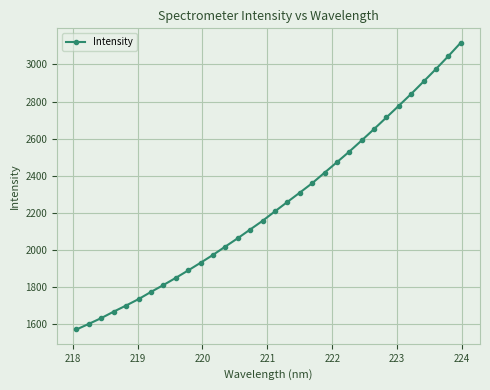

What is the greatest value displayed?

3117.6